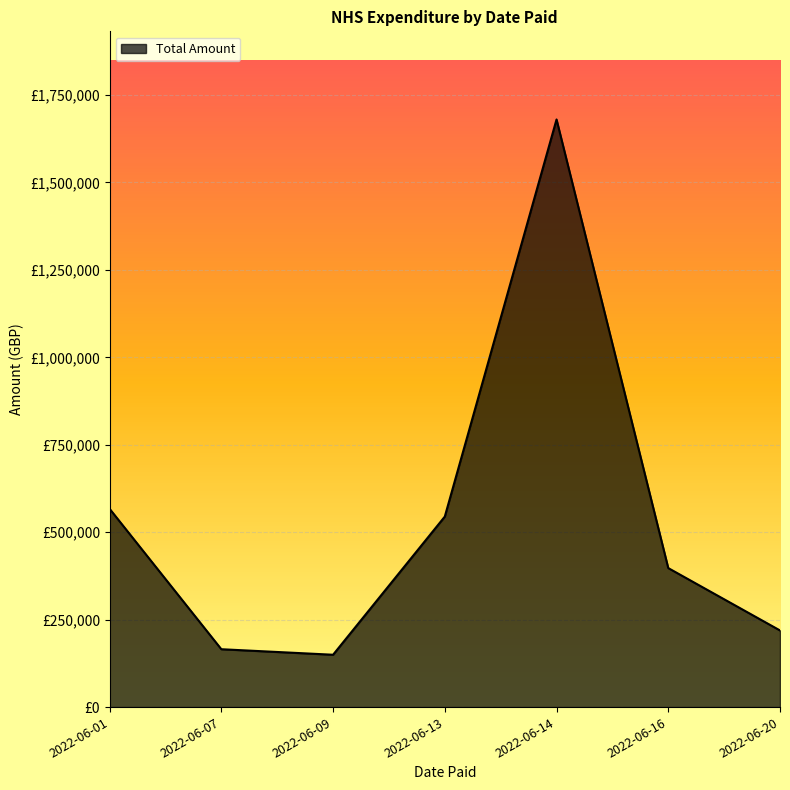

Does the chart display data point markers on the line(s)?

No